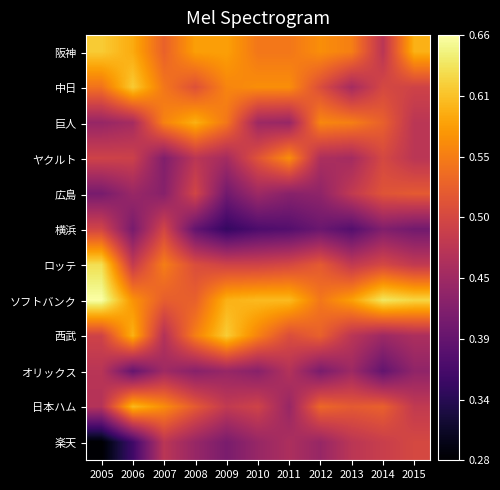

What is the total value across all series at 2011?

5.9